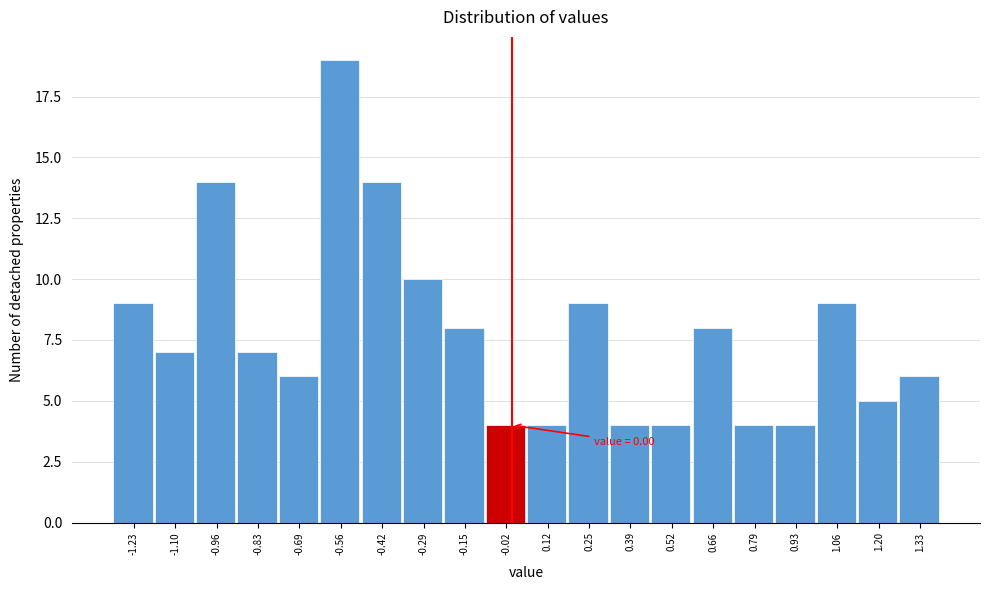

Which range on the x-axis has the tallest bar?

-0.625 to -0.490